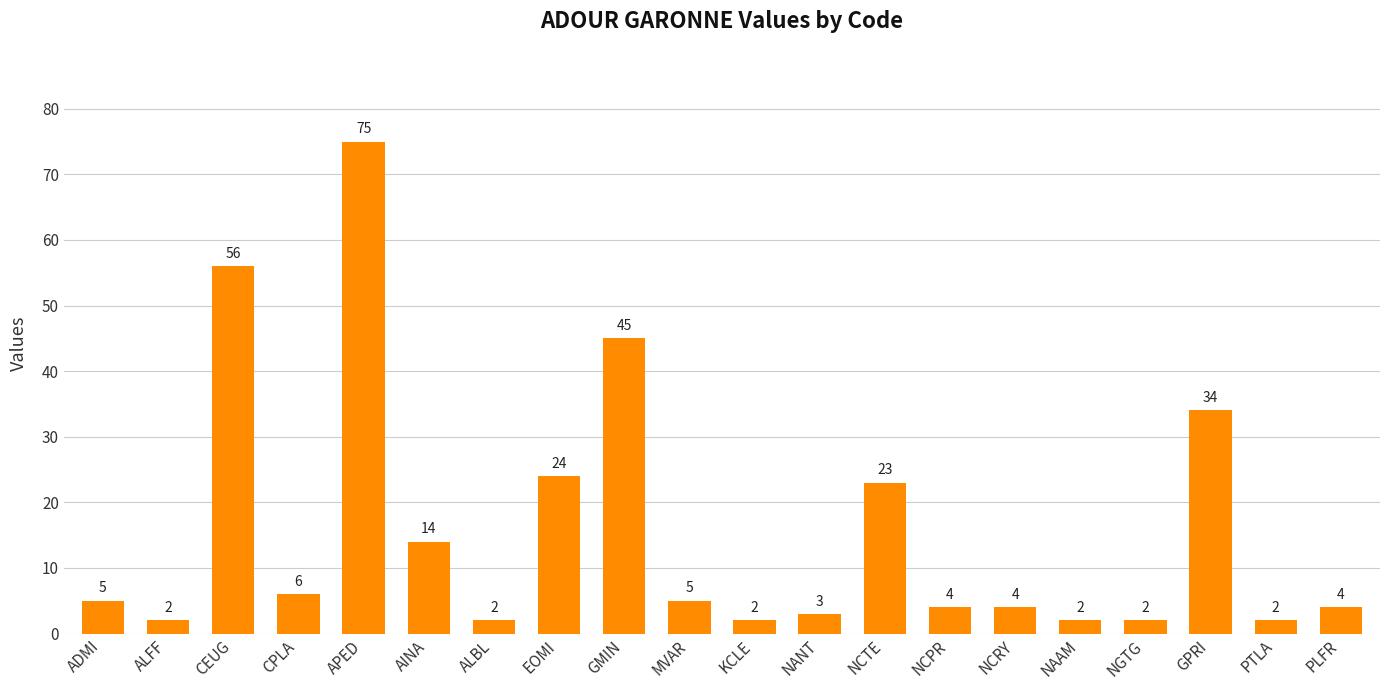

What is the label of the 14th bar from the left?

NCPR